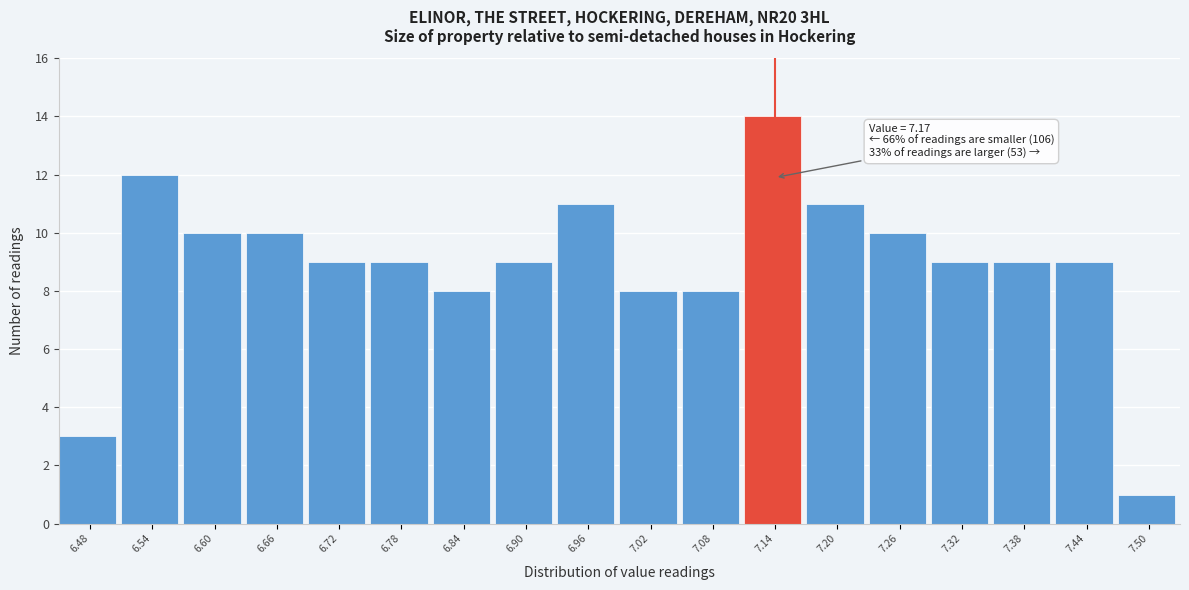

Reading left to right, what are all the values shown in this chart?

6.48=3	6.54=12	6.60=10	6.66=10	6.72=9	6.78=9	6.84=8	6.90=9	6.96=11	7.02=8	7.08=8	7.14=14	7.20=11	7.26=10	7.32=9	7.38=9	7.44=9	7.50=1